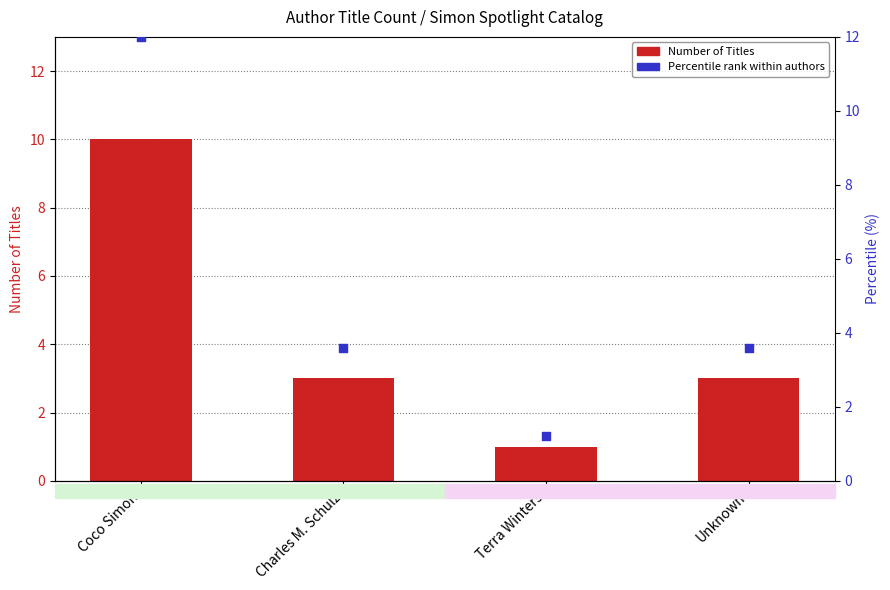

Which series has the largest Y range (max minus min)?

Percentile rank